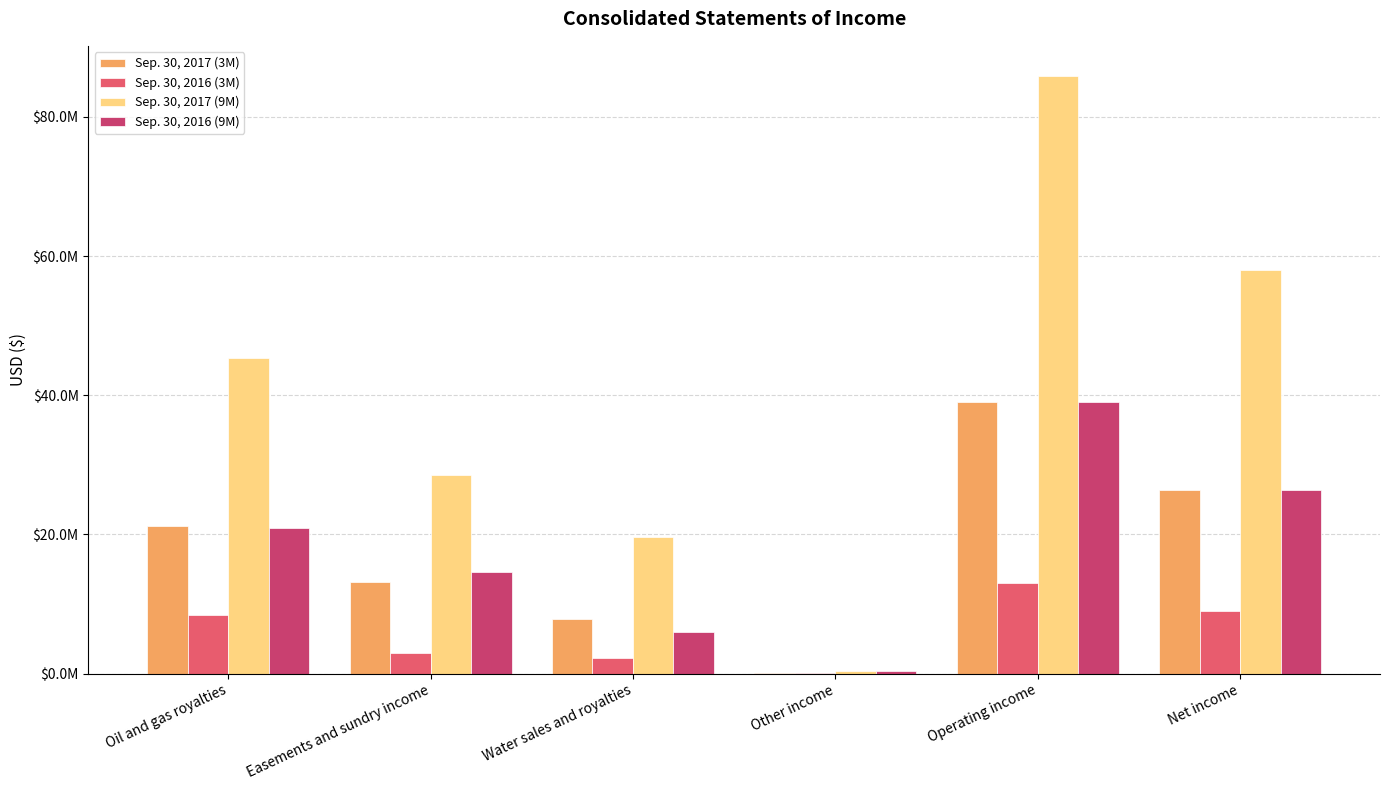

What is the maximum value shown in the chart?

85907315